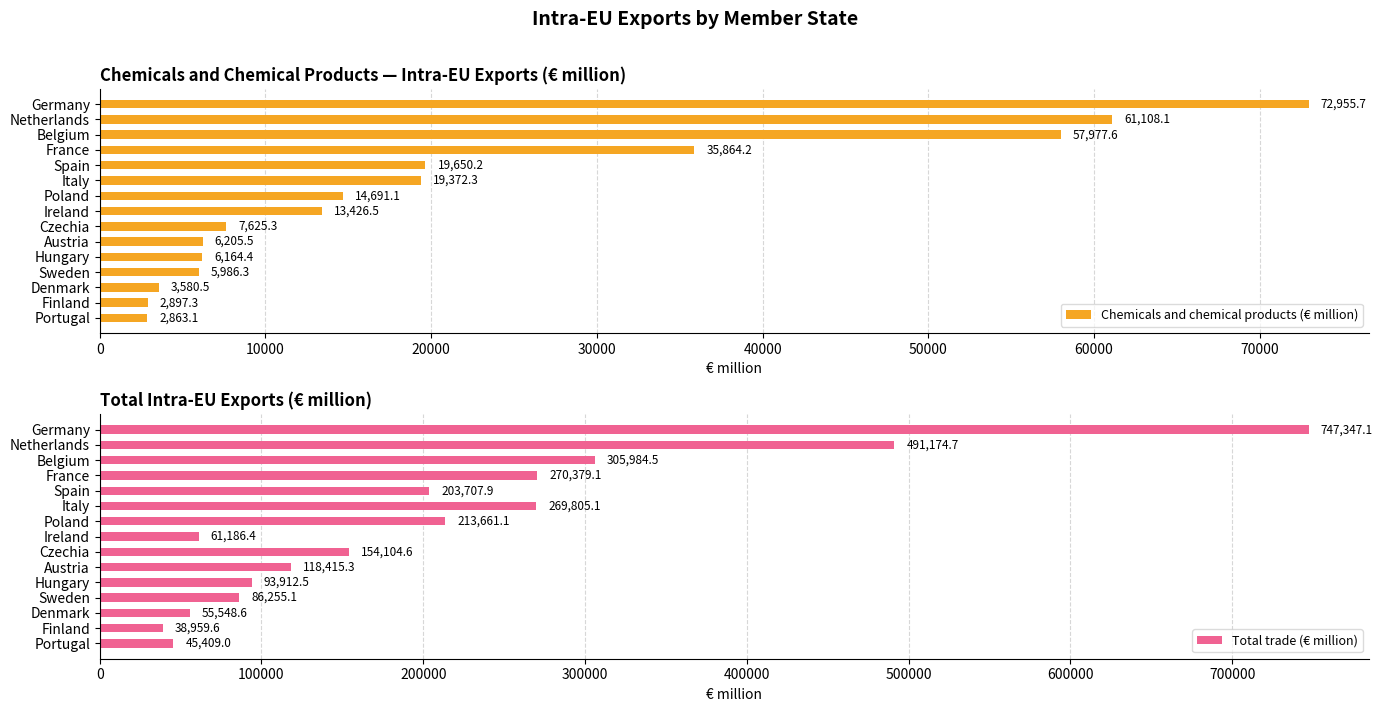

The value of Chemicals and chemical products (€ million) at France is 53405.6. True or false?

False